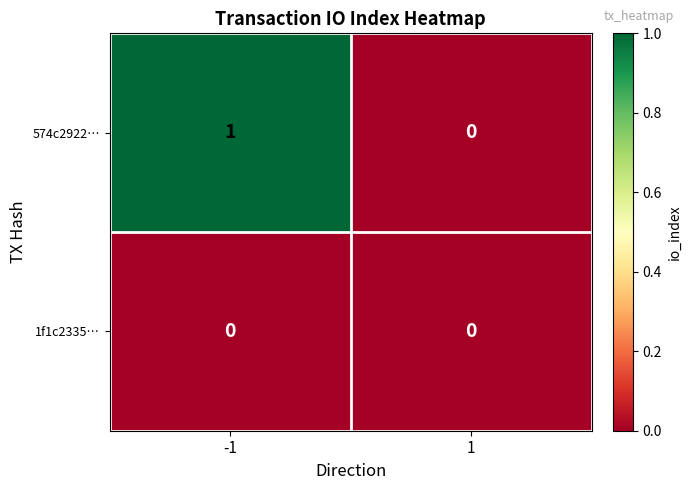

Rank the series by their maximum value, from highest to lowest.

574c2922…, 1f1c2335…